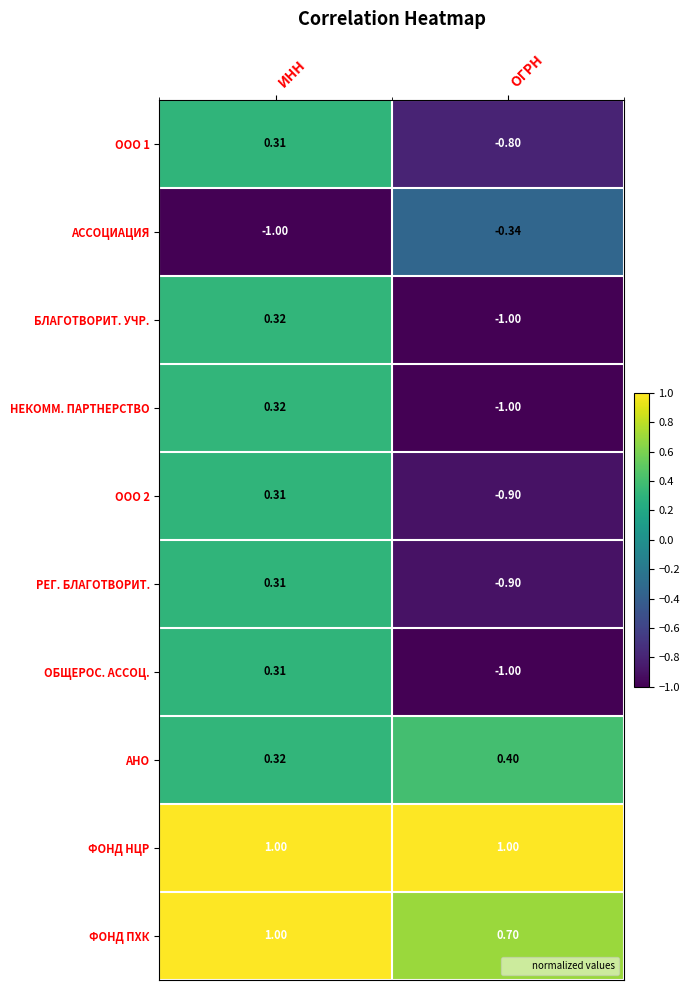

Where is ОБЩЕРОС. АССОЦ. nearest to the value 0?

ИНН